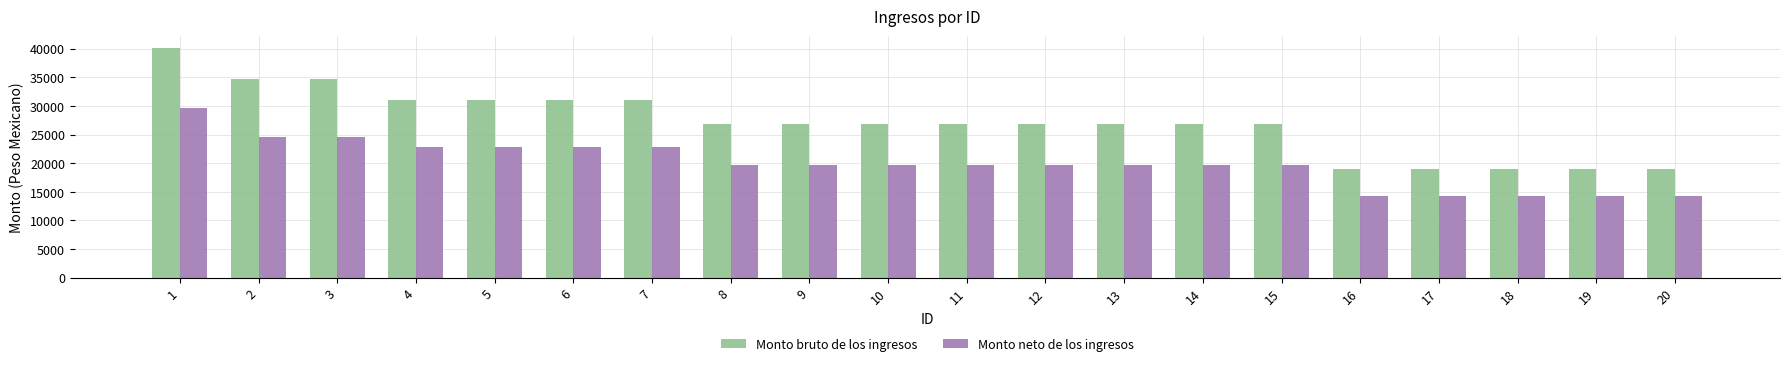

What is the value of the Monto neto de los ingresos bar at the 2nd from the left?

24649.2